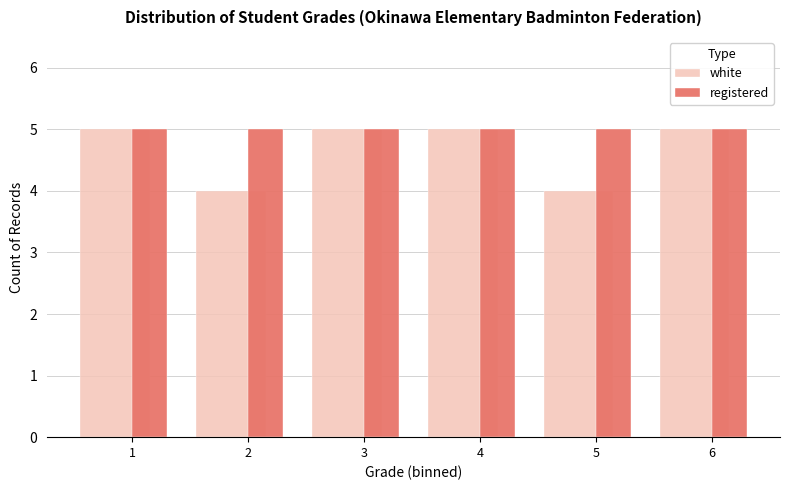

Reading left to right, list all the values displayed in this chart.

white: 5	4	5	5	4	5
registered: 5	5	5	5	5	5